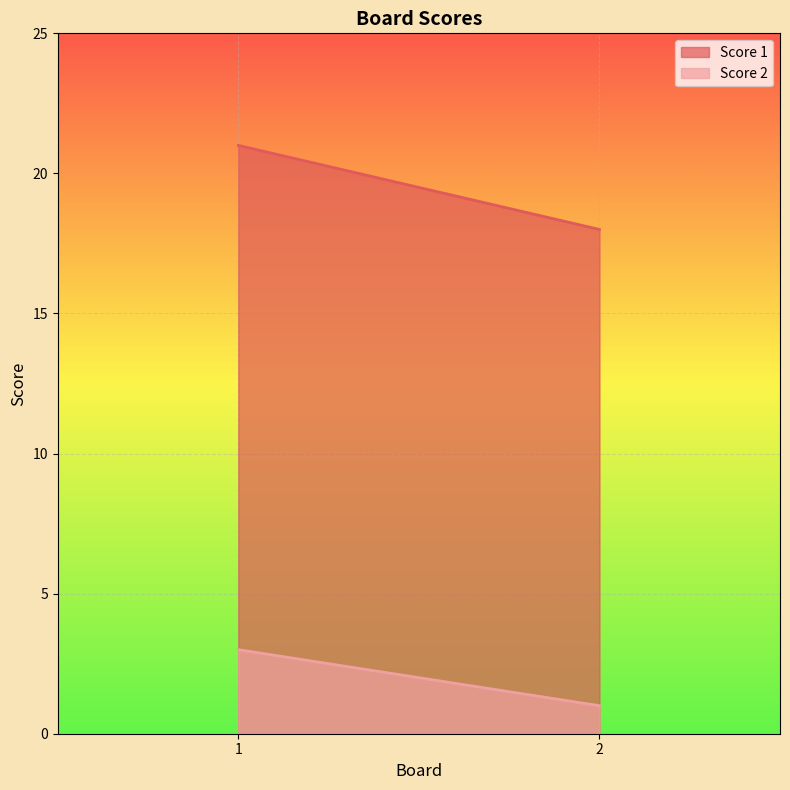

Which category has the lowest value in the Score 2 series?

2